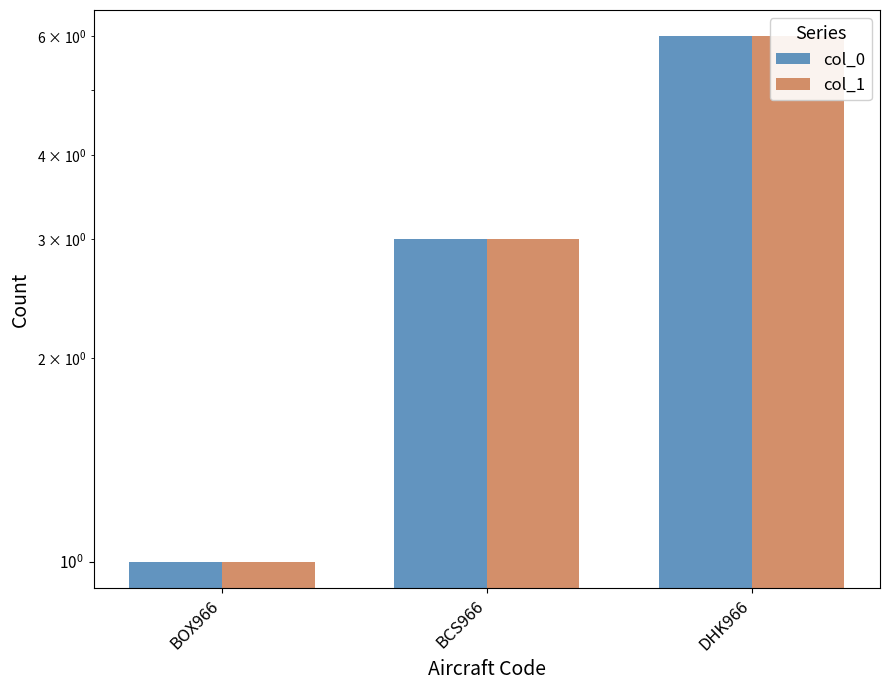

Where does the col_0 series first go above 3?

DHK966